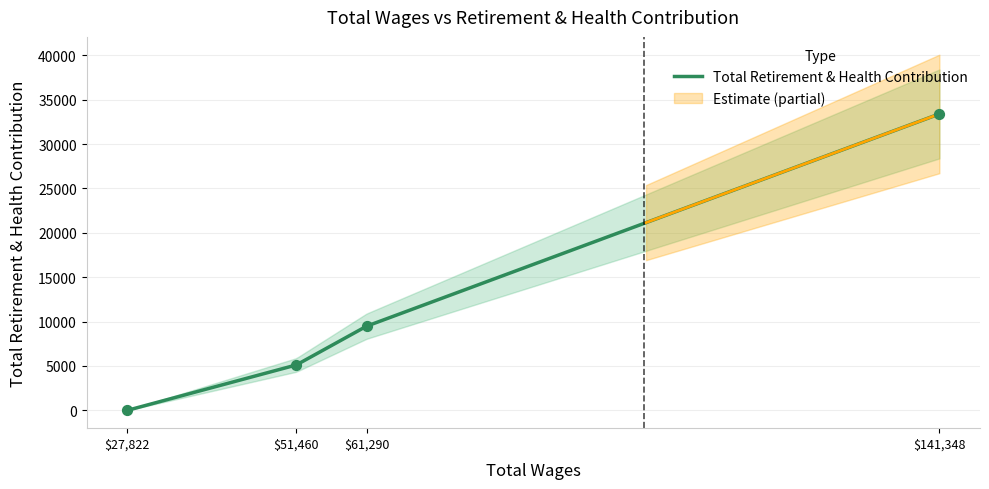

What is the change in value from 141348.0 to 51460.0?

-28271